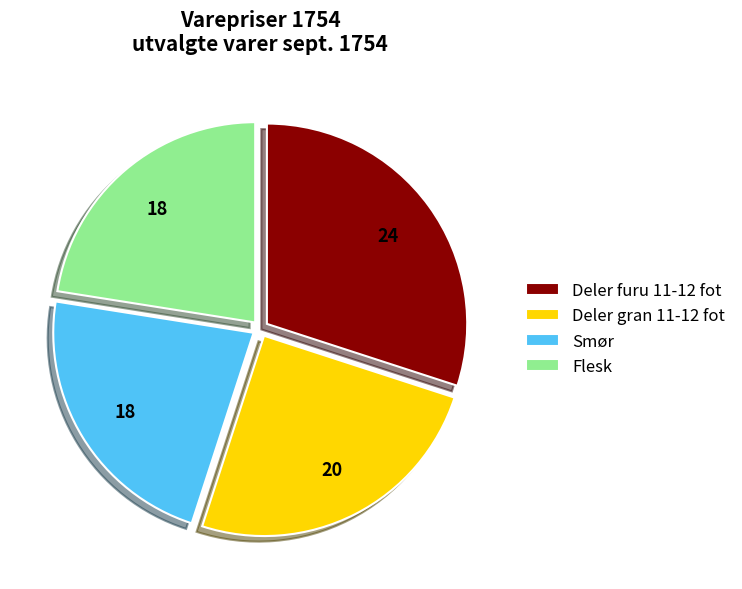

Which category has the biggest portion of the pie?

Deler furu 11-12 fot